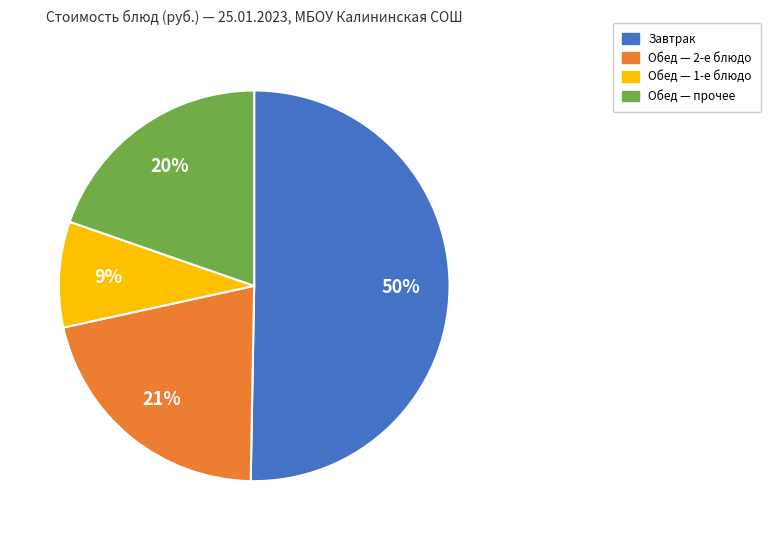

How many slices are in this pie chart?

4